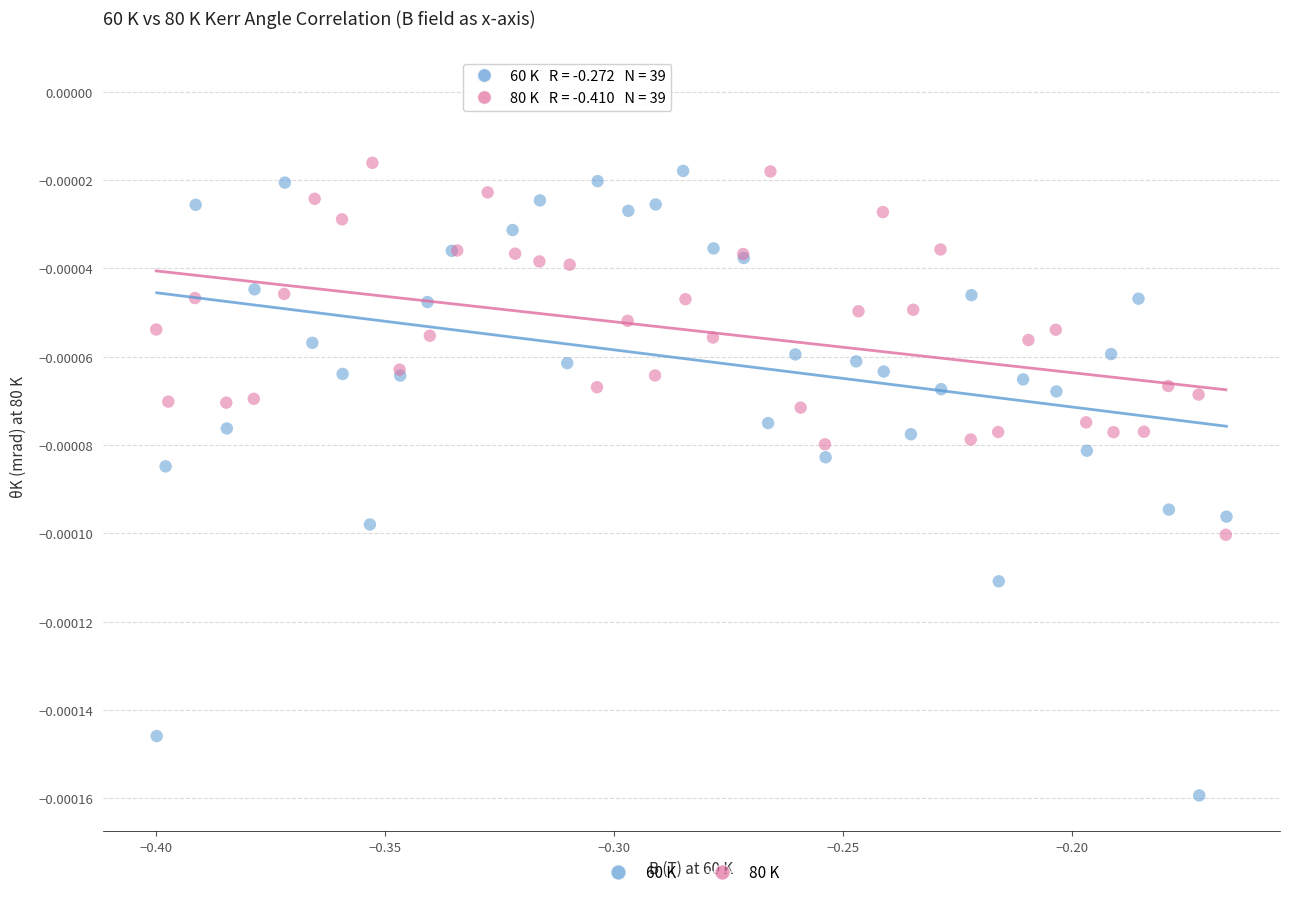

Which series contains the highest Y value?

60 K